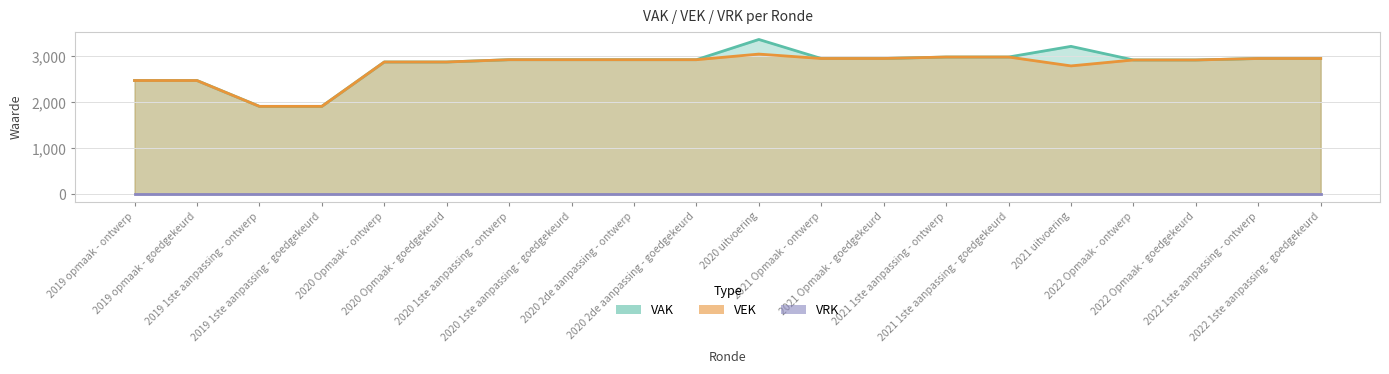

At which category is the sum across all series the highest?

2020 uitvoering